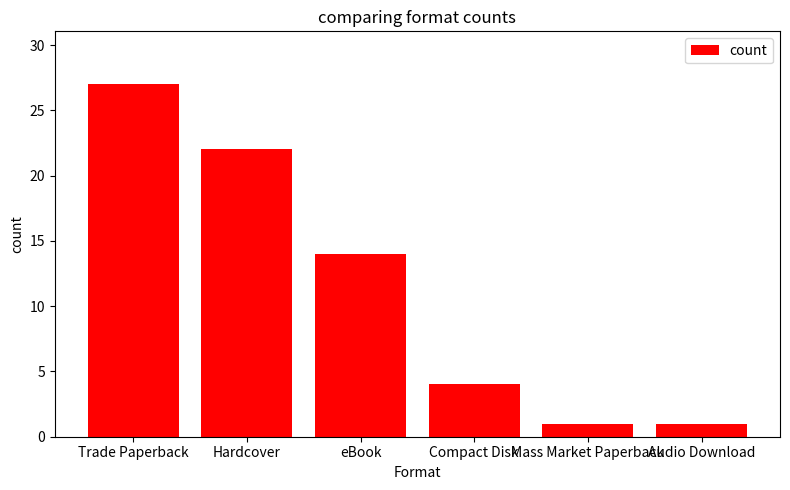

True or false: the data shows 1 at Mass Market Paperback.

True